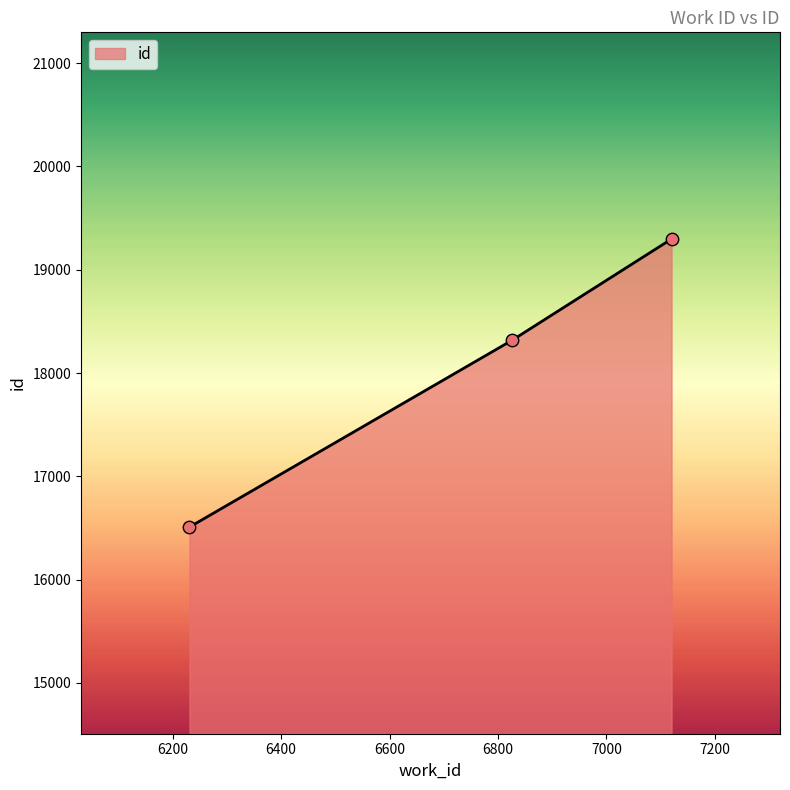

What is the greatest value displayed?

19297